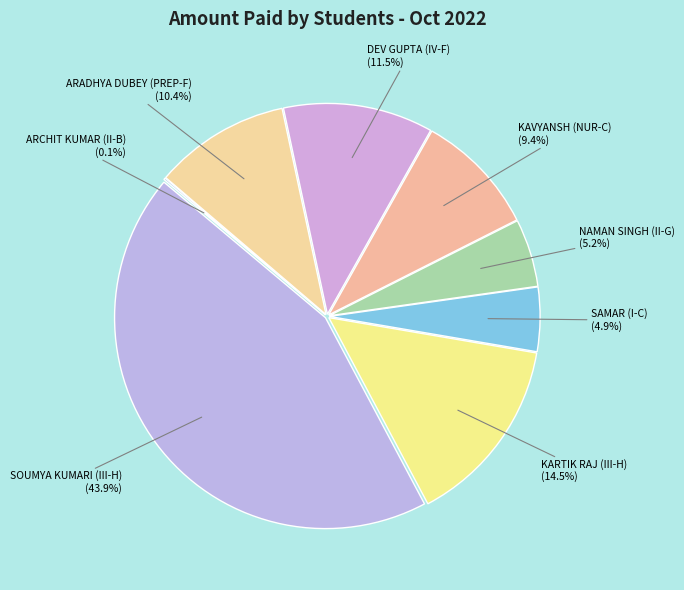

What percentage is the ARADHYA DUBEY (PREP-F) slice, to the nearest percent?

10%